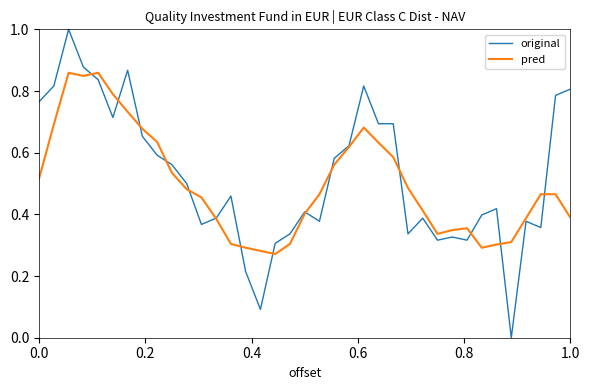

Which series has the largest range (max minus min)?

original